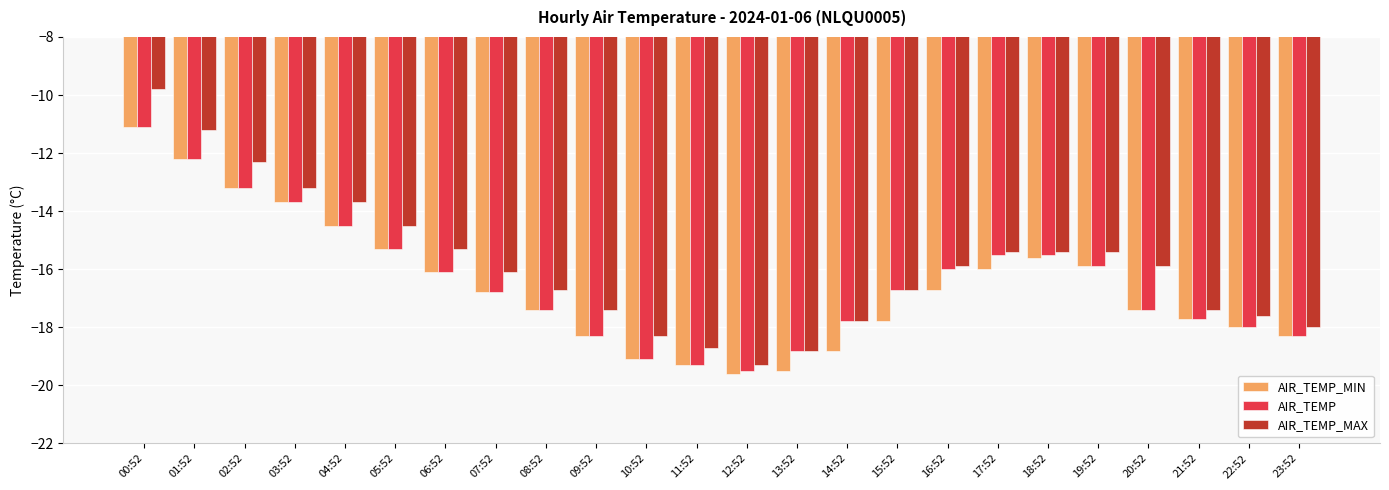

Is it true that AIR_TEMP_MIN equals -14.5 at 04:52?

True